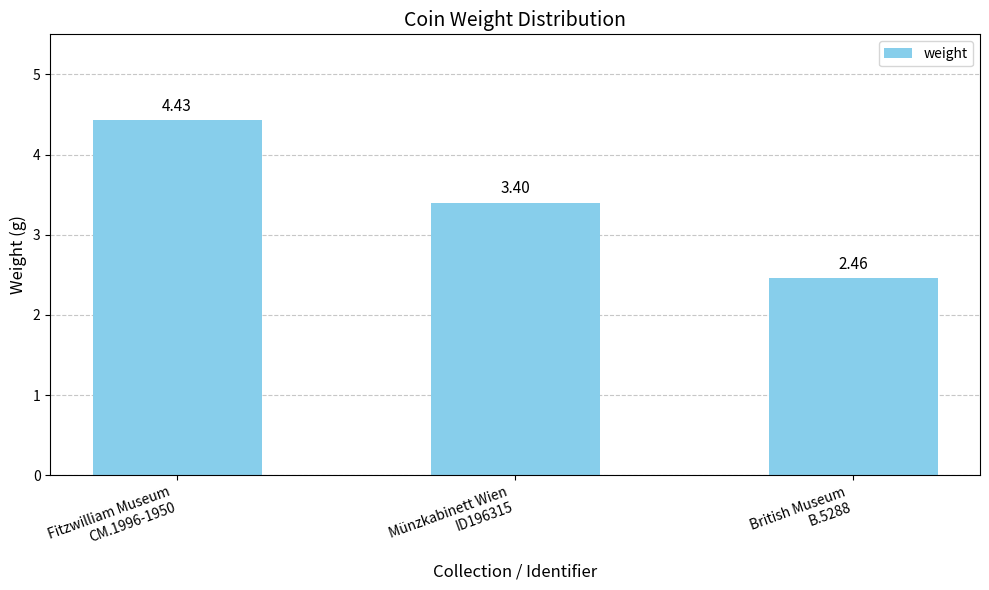

Does the chart contain stacked bars?

No